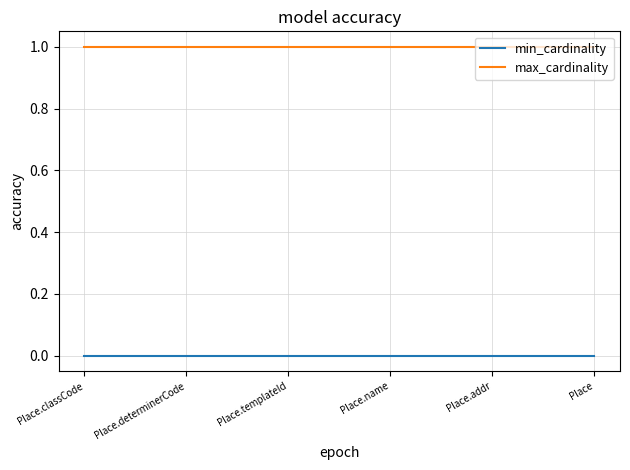

What position from the right is Place.templateId?

4